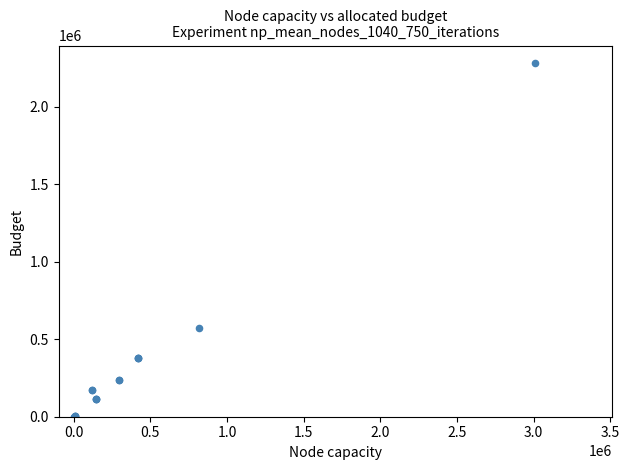

What Y value in the scatter plot is closest to 1140239?

568922.6